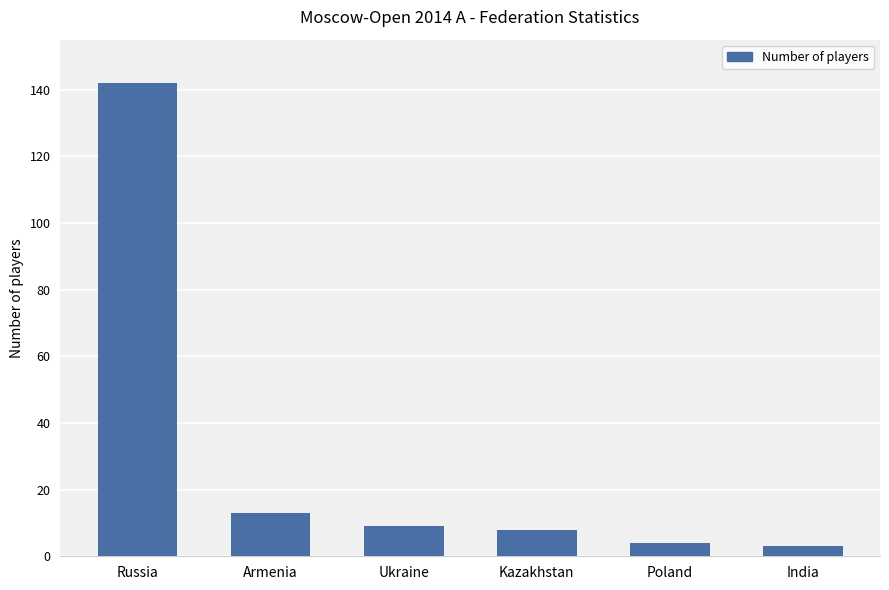

What is the change in value from Ukraine to Kazakhstan?

-1